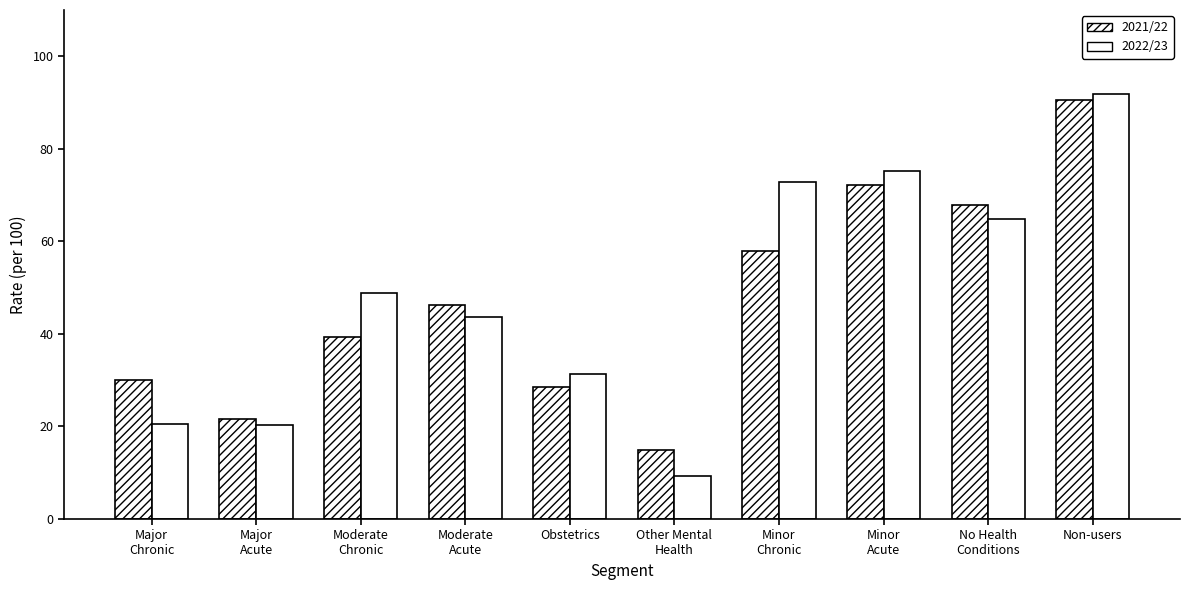

How many data points in 2021/22 are above 46?

5